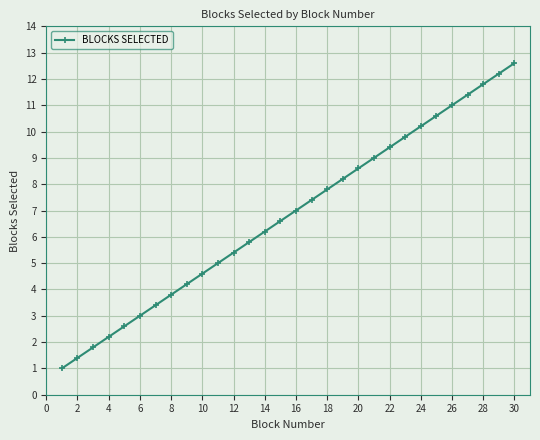

What is the minimum value shown in the chart?

1.0